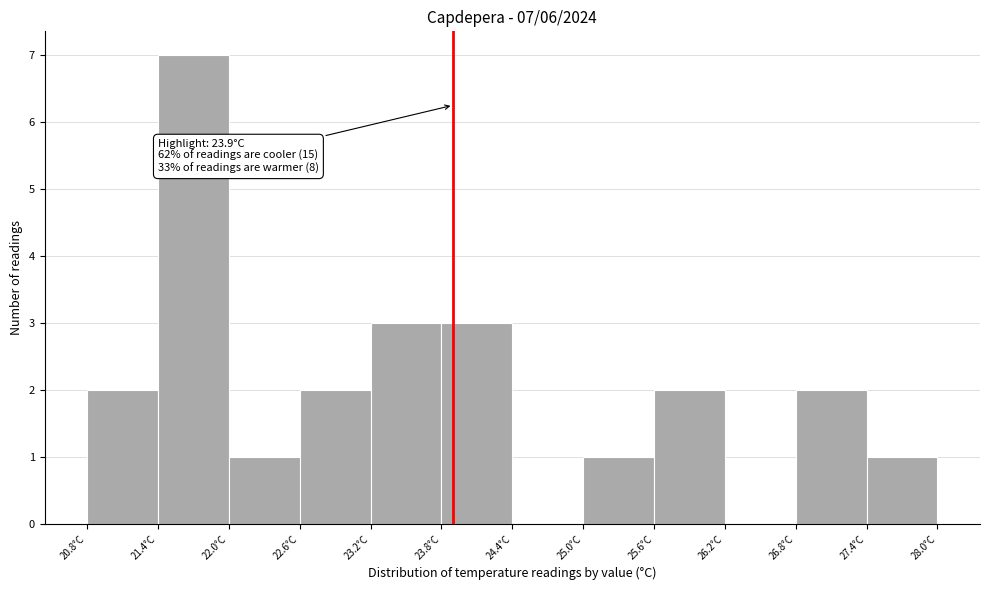

Which range on the x-axis has the tallest bar?

21.4 to 22.0